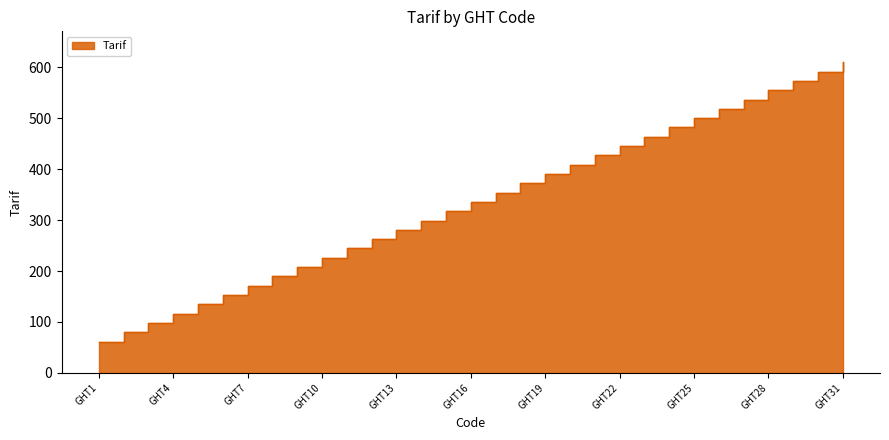

Count the number of data series in this chart.

1